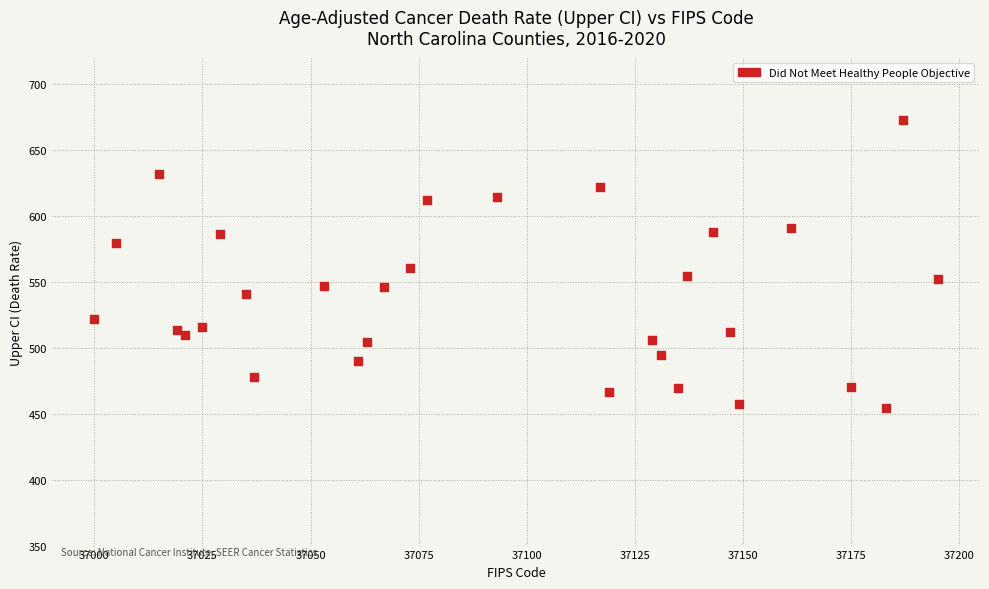

What is the range of X values (max minus min)?

195.0